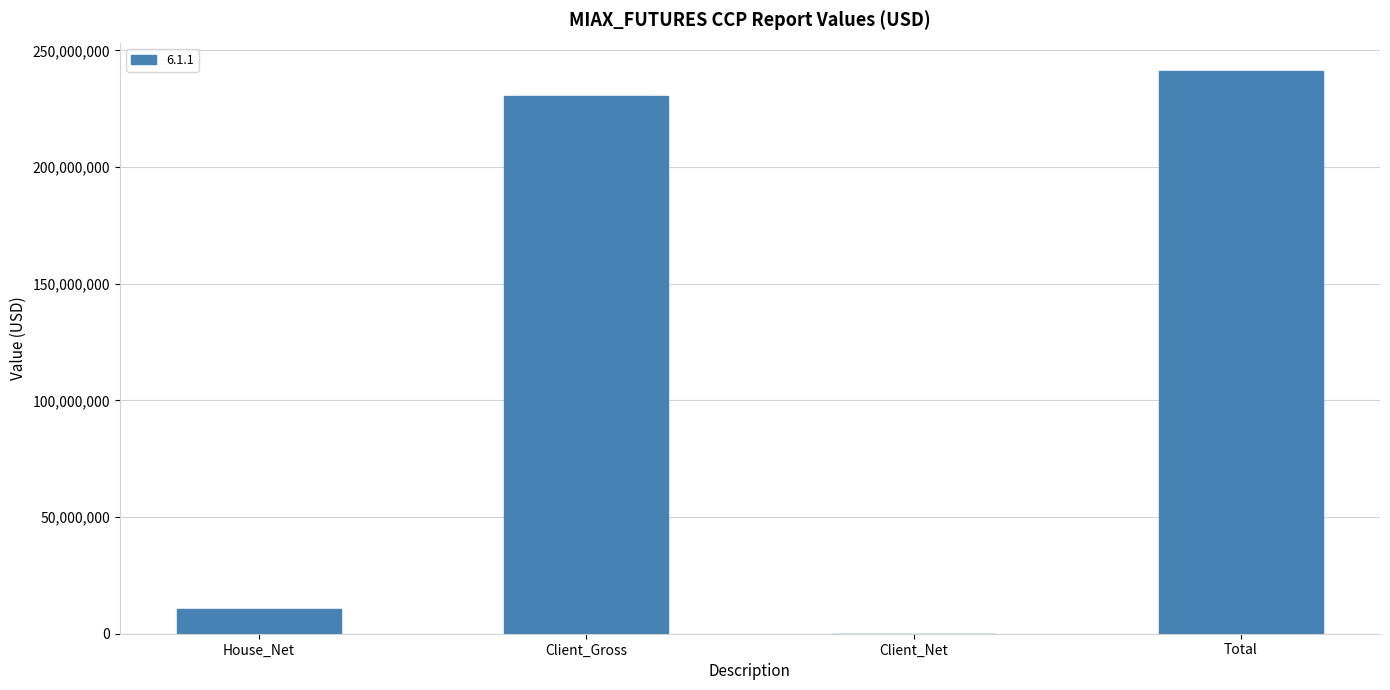

At which label is the value closest to 120615784?

House_Net